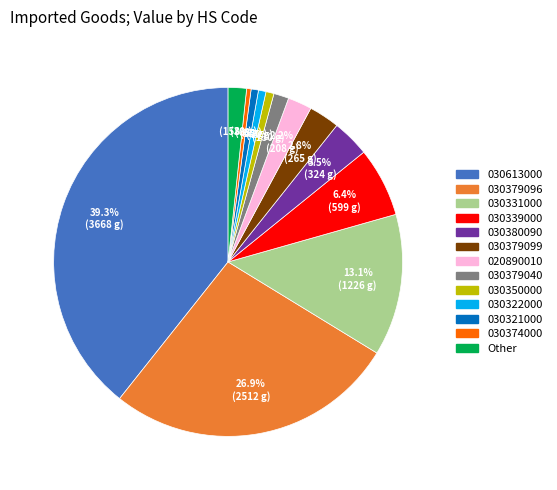

Does any single category account for the majority?

No